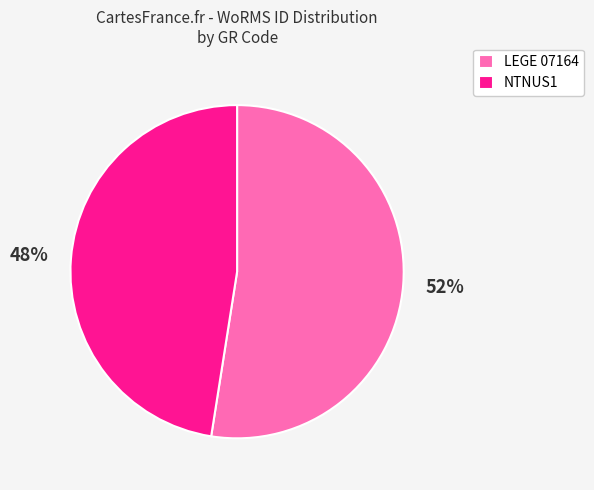

Combined, do NTNUS1 and LEGE 07164 account for over 50%?

Yes